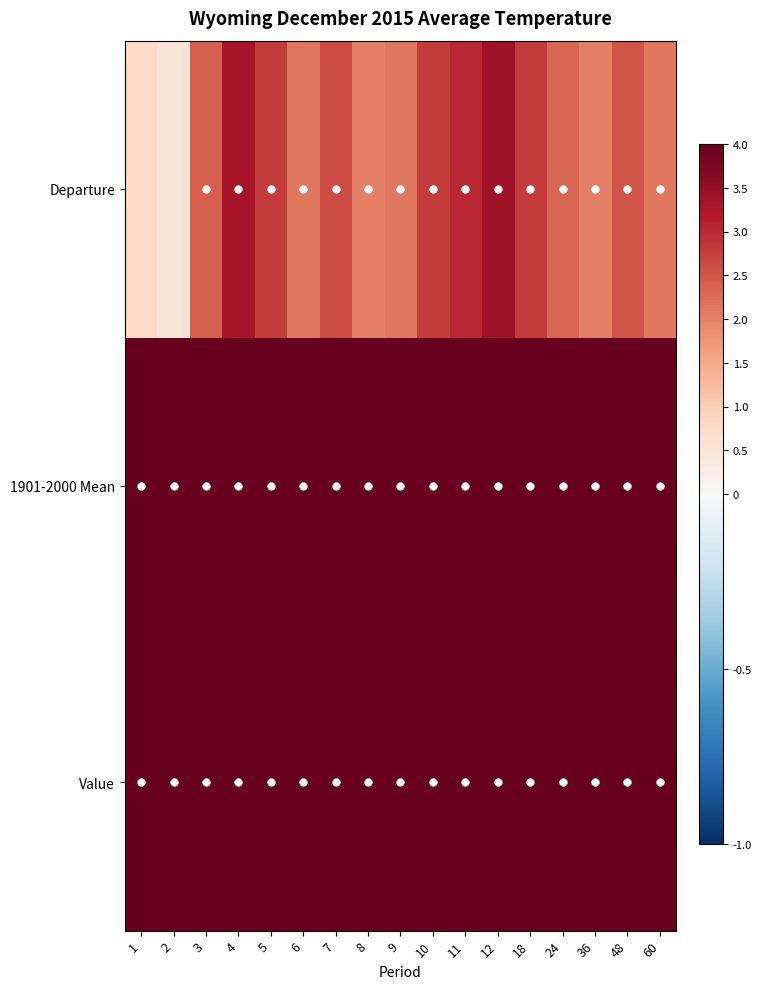

At how many categories does at least one series exceed 26?

15